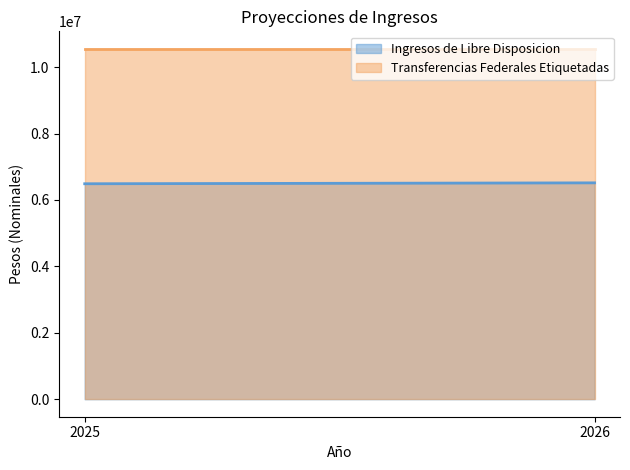

At which category is the sum across all series the highest?

2026